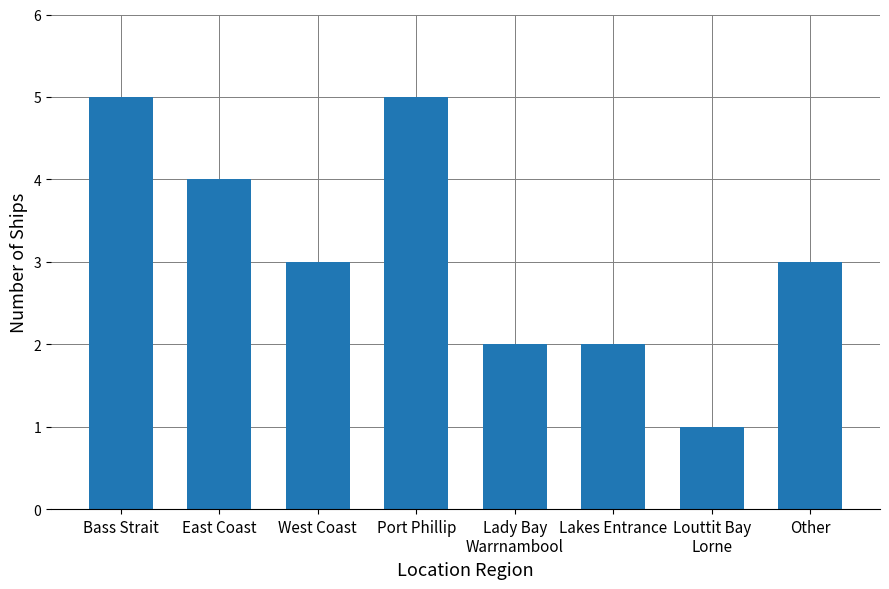

What is the ratio of the value at East Coast to the value at Louttit Bay
Lorne?

4.0